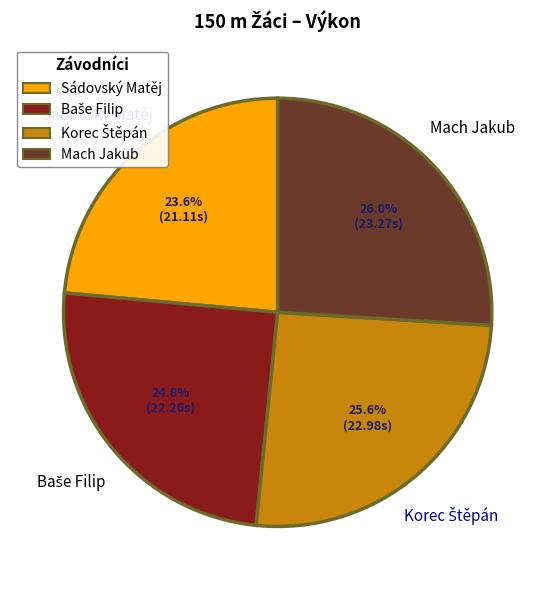

Combined, do Mach Jakub and Sádovský Matěj account for over 50%?

No